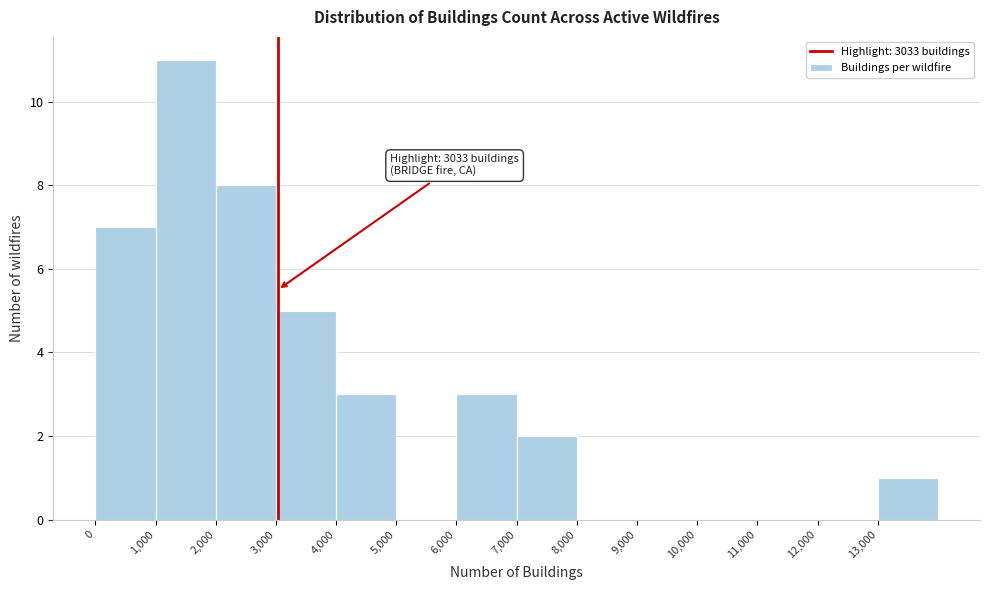

Which range on the x-axis has the tallest bar?

1000 to 2000